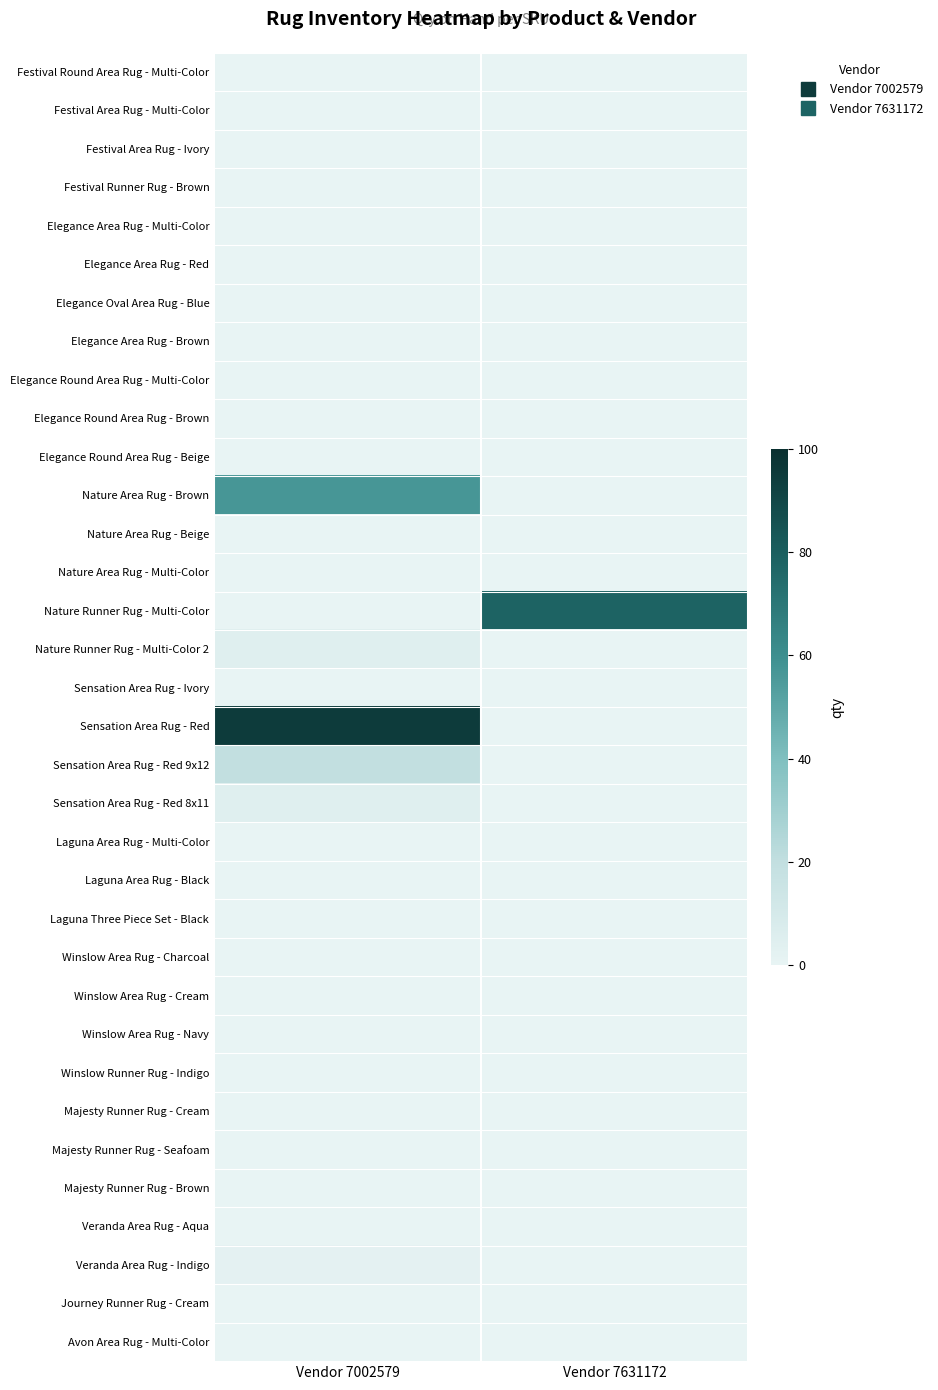

At how many categories does at least one series exceed 22?

2